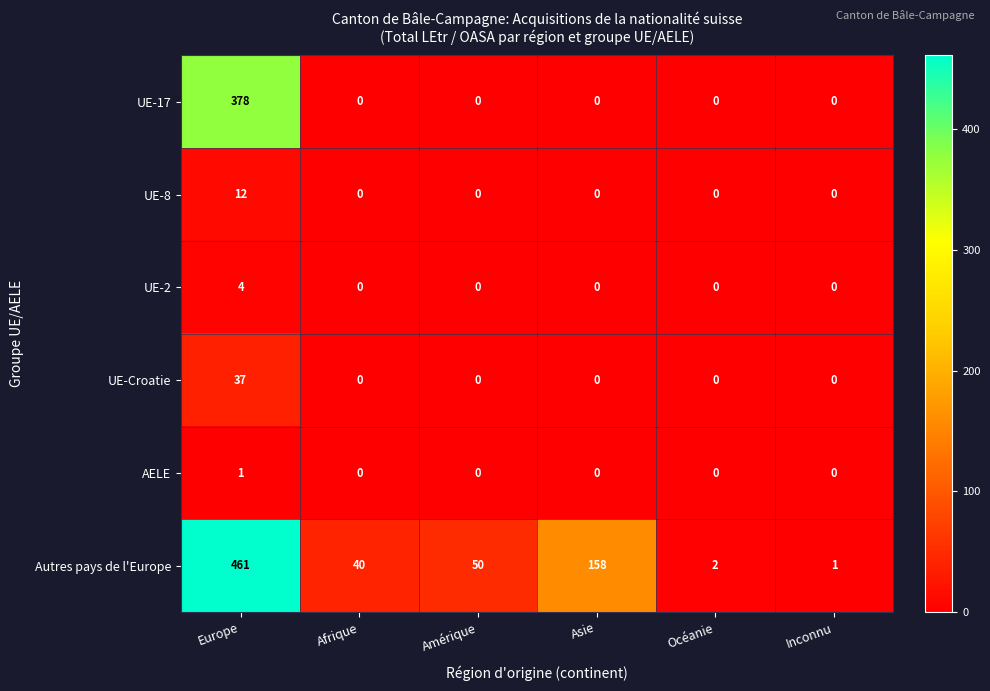

How many data points does each series have?

6